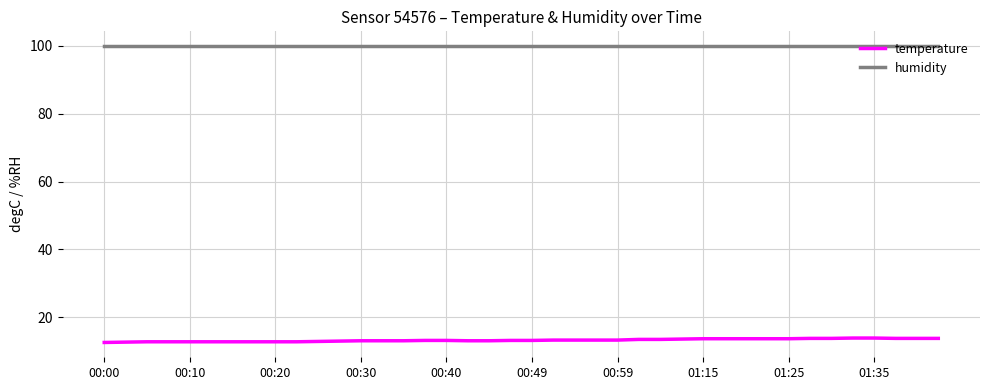

List the series in order of their overall mean, lowest first.

temperature, humidity